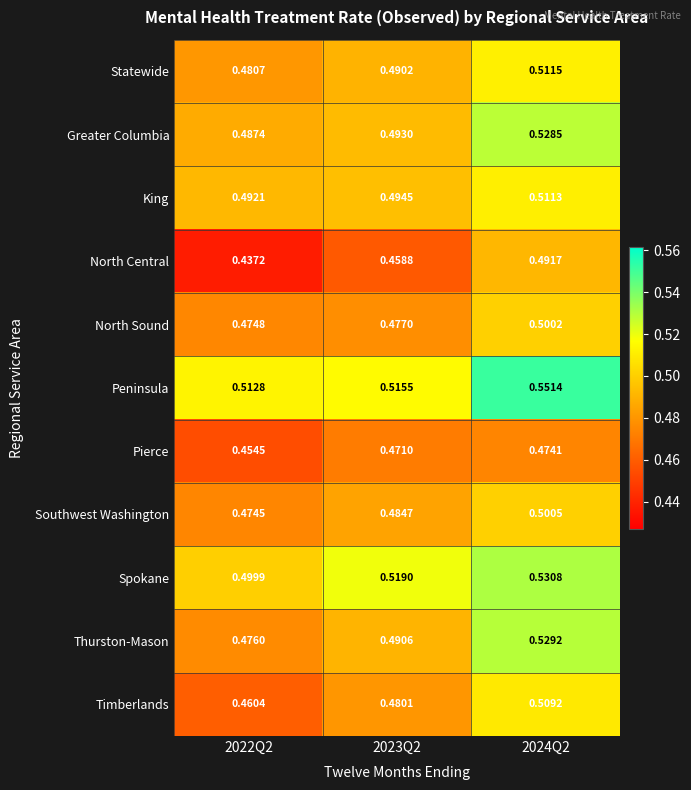

Which series has the largest total across all categories?

Peninsula